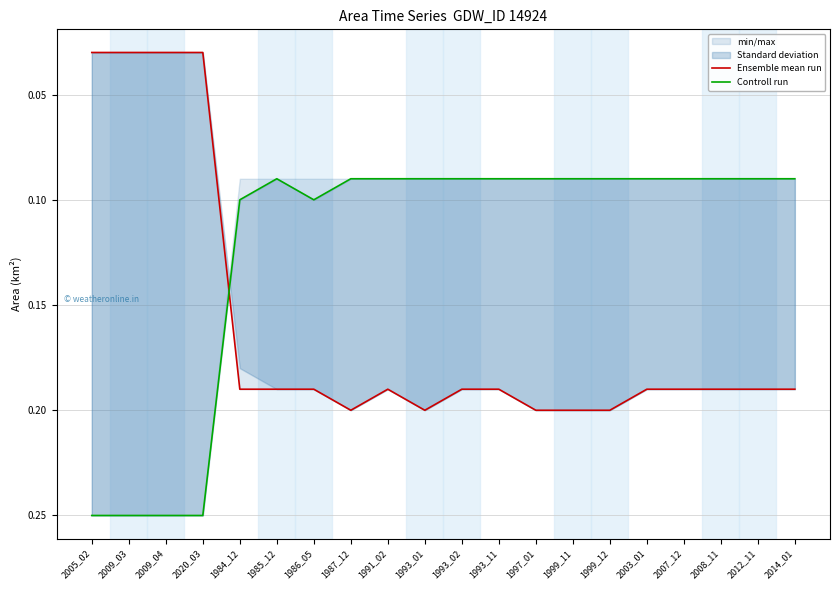

Reading left to right, what are all the values shown in this chart?

Ensemble mean run: 0.0	0.0	0.0	0.0	0.2	0.2	0.2	0.2	0.2	0.2	0.2	0.2	0.2	0.2	0.2	0.2	0.2	0.2	0.2	0.2
Controll run: 0.2	0.2	0.2	0.2	0.1	0.1	0.1	0.1	0.1	0.1	0.1	0.1	0.1	0.1	0.1	0.1	0.1	0.1	0.1	0.1